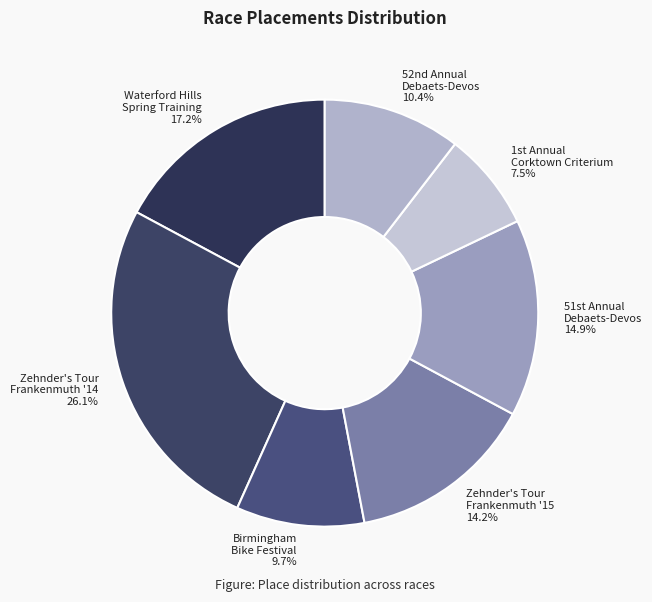

Combined, what portion of the pie is Birmingham Bike Festival 9.7% and Zehnder's Tour Frankenmuth '14 26.1%?

35.8%